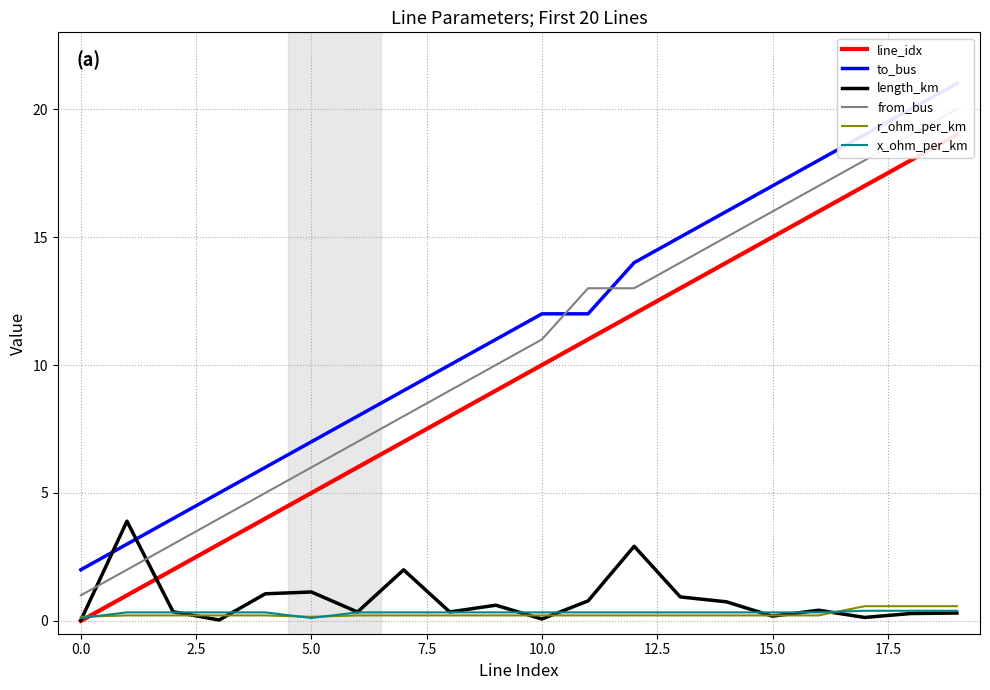

What is the highest value of the length_km series?

3.9